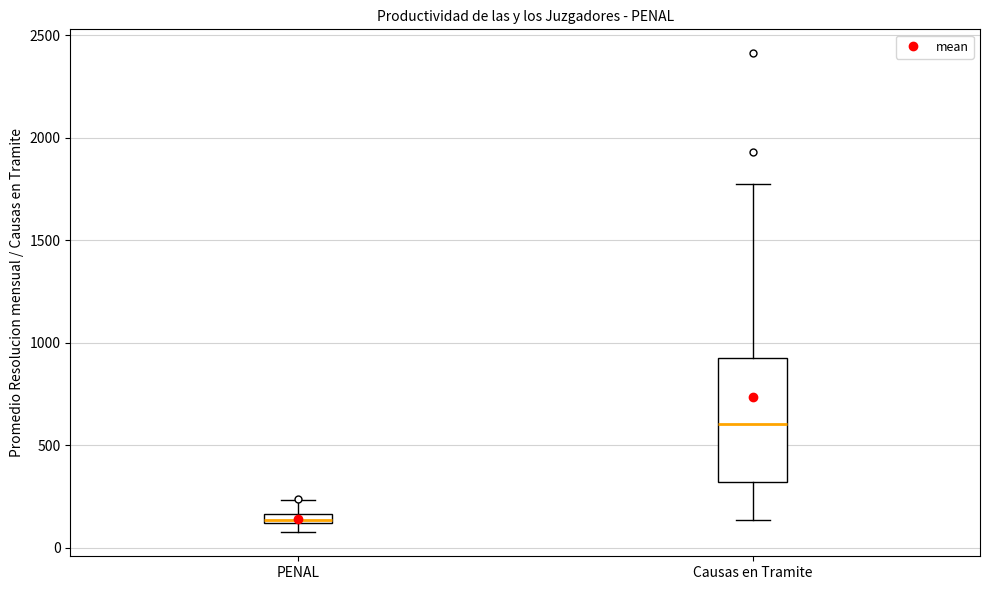

Where is the lower edge of the box for PENAL on the y-axis? The values are not printed on the chart, so give them approximately, as read against the axis.

100